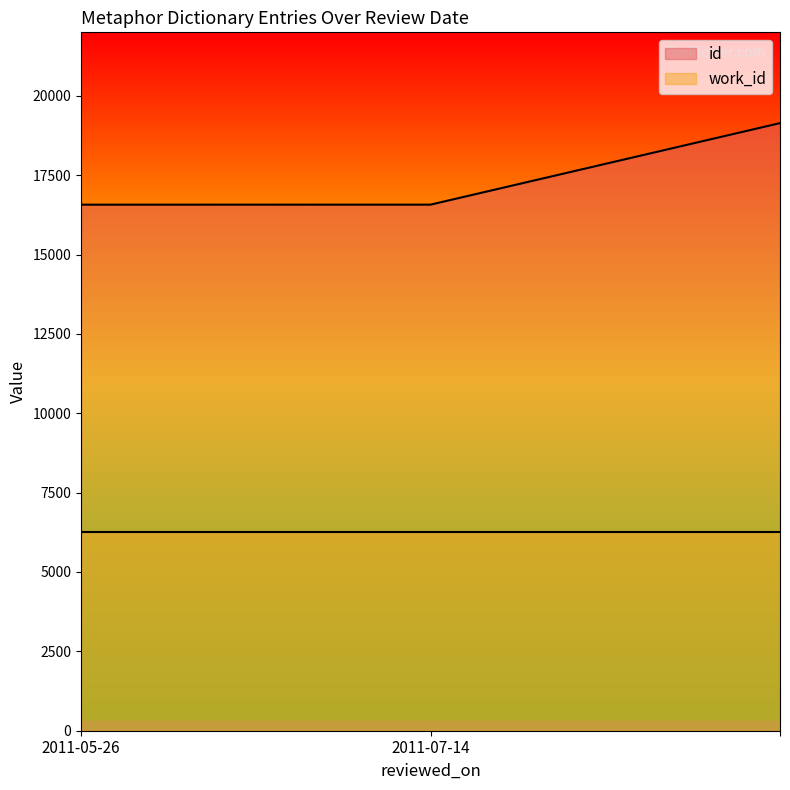

Rank the series at 2011-07-14 from lowest to highest value.

work_id, id